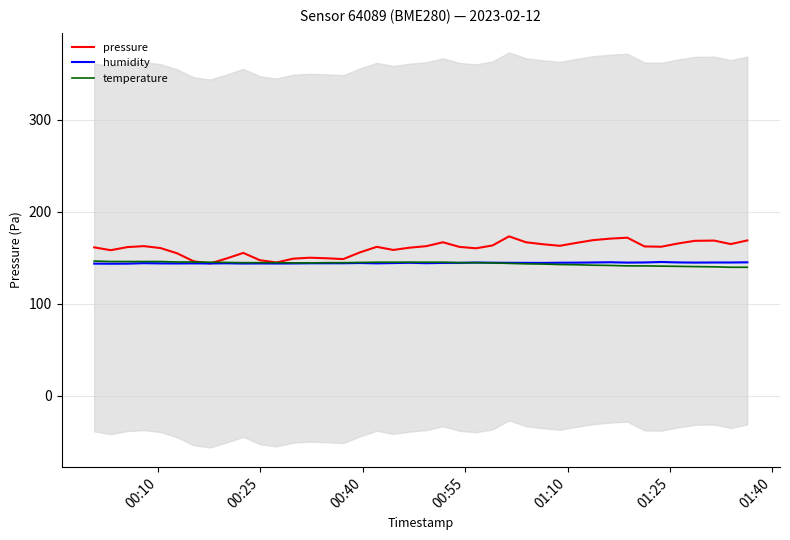

What are all the series names shown in the legend?

pressure, humidity, temperature